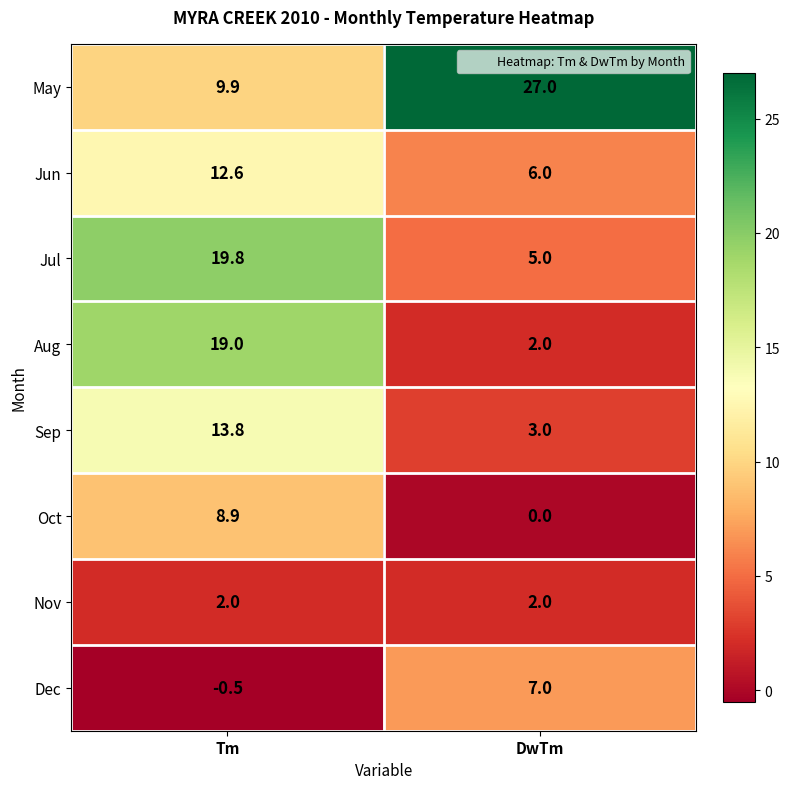

Which series has the widest spread of values?

May